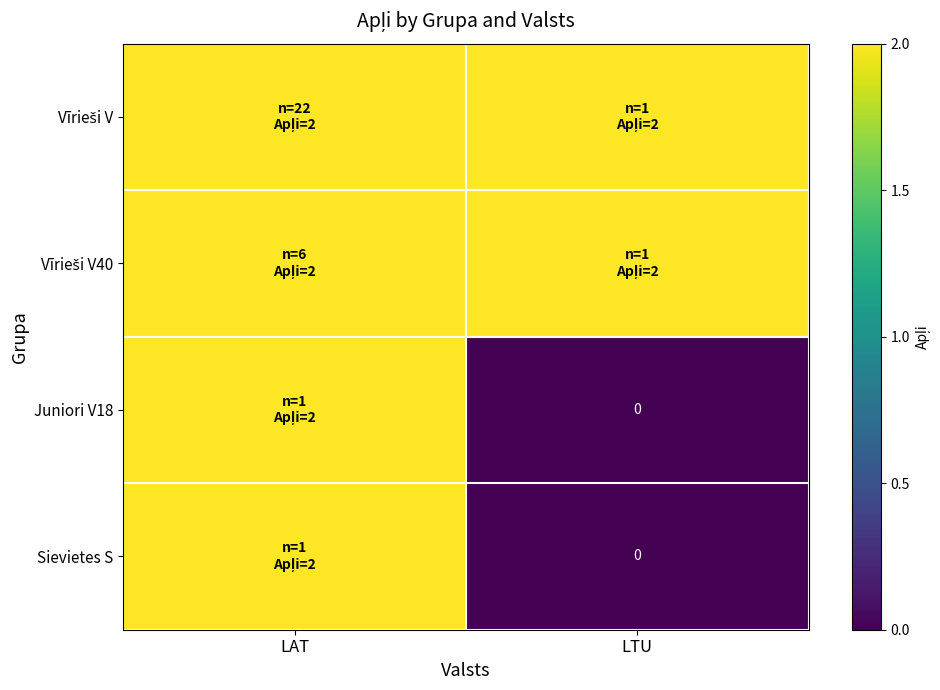

Is it true that Vīrieši V equals 2 at LAT?

True